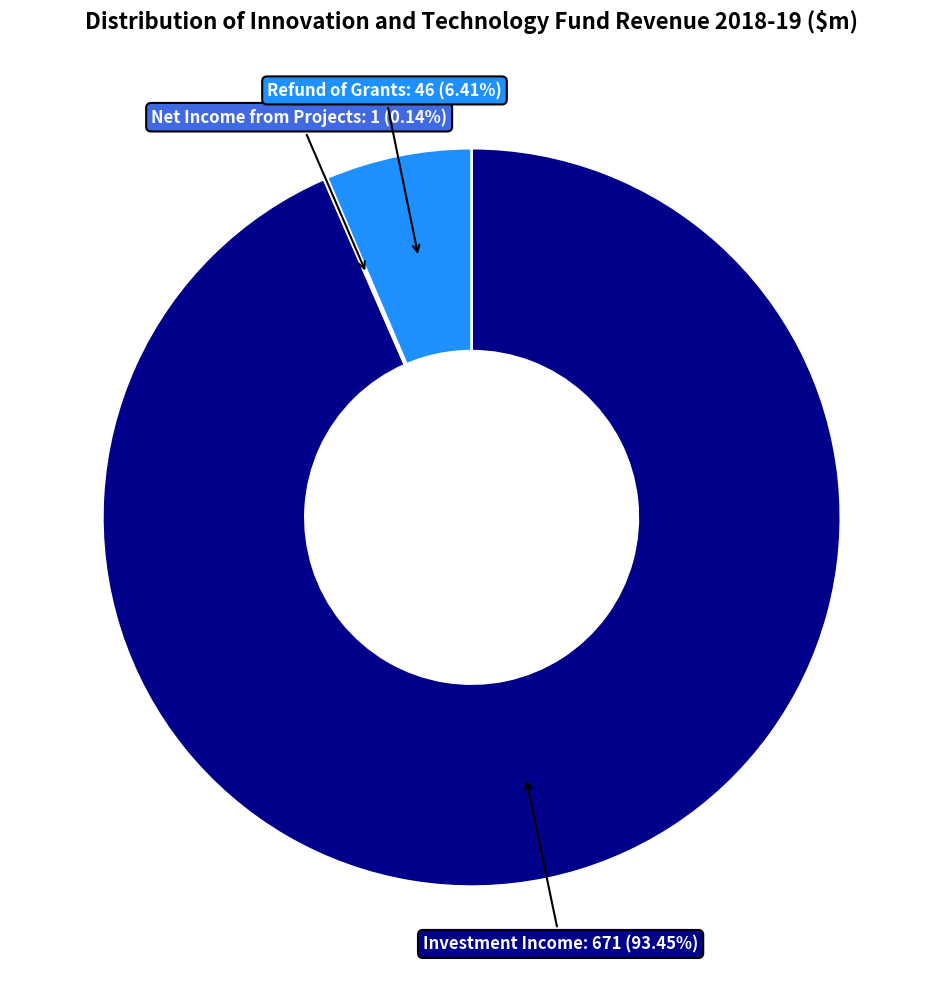

Is the sum of Refund of Grants and Investment Income greater than half?

Yes